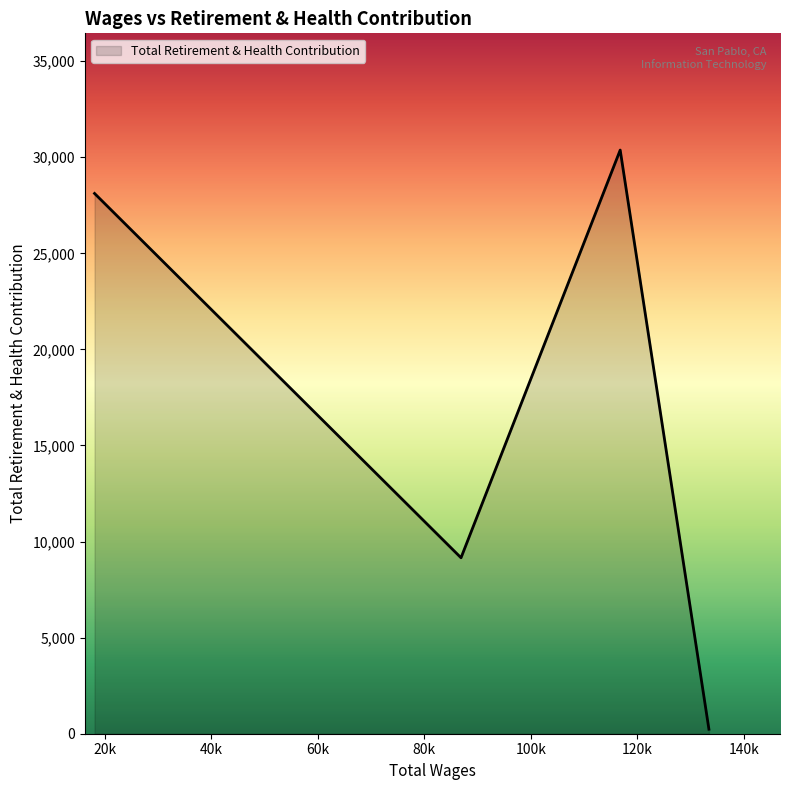

Does the chart have visible grid lines?

No